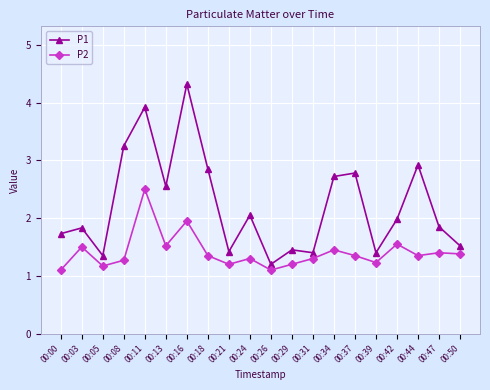

Is this an area chart (filled region under the line)?

No